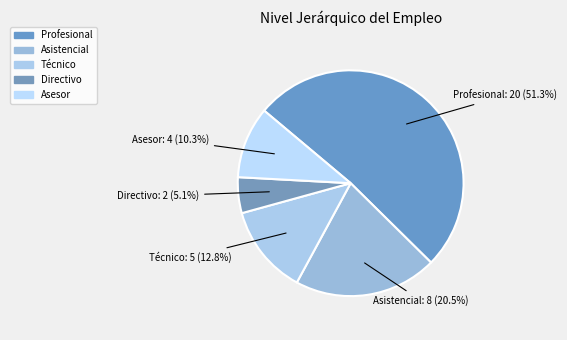

How many slices are in this pie chart?

5